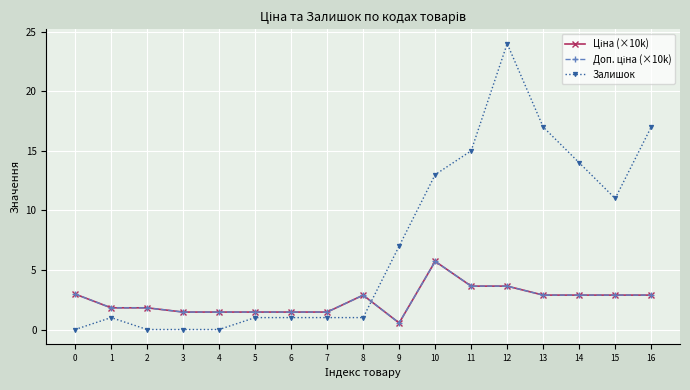

Which category has the lowest value in the Доп. ціна (×10k) series?

9